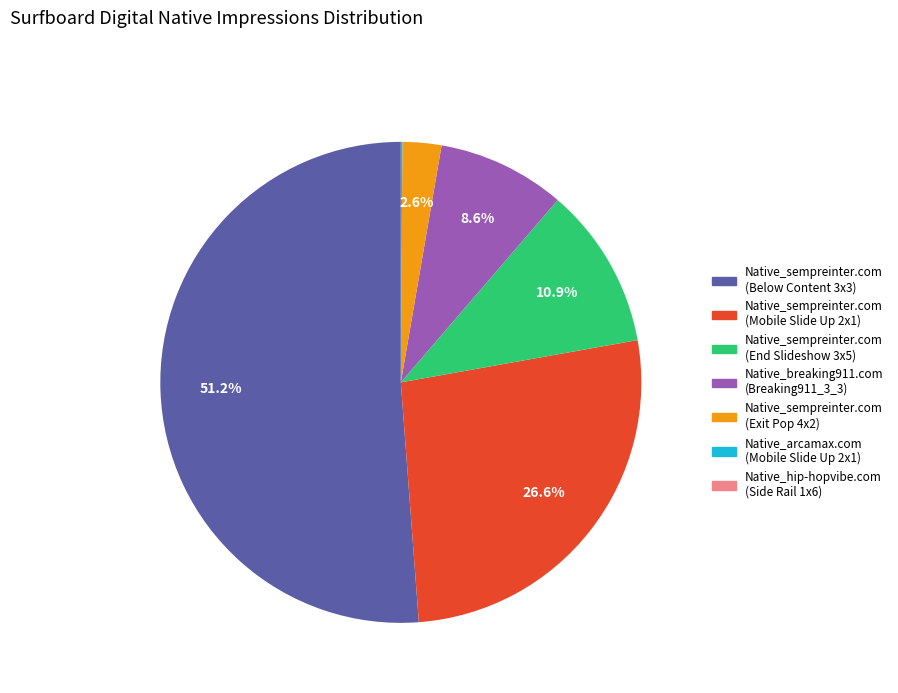

Which category has the biggest portion of the pie?

Native_sempreinter.com (Below Content 3x3)